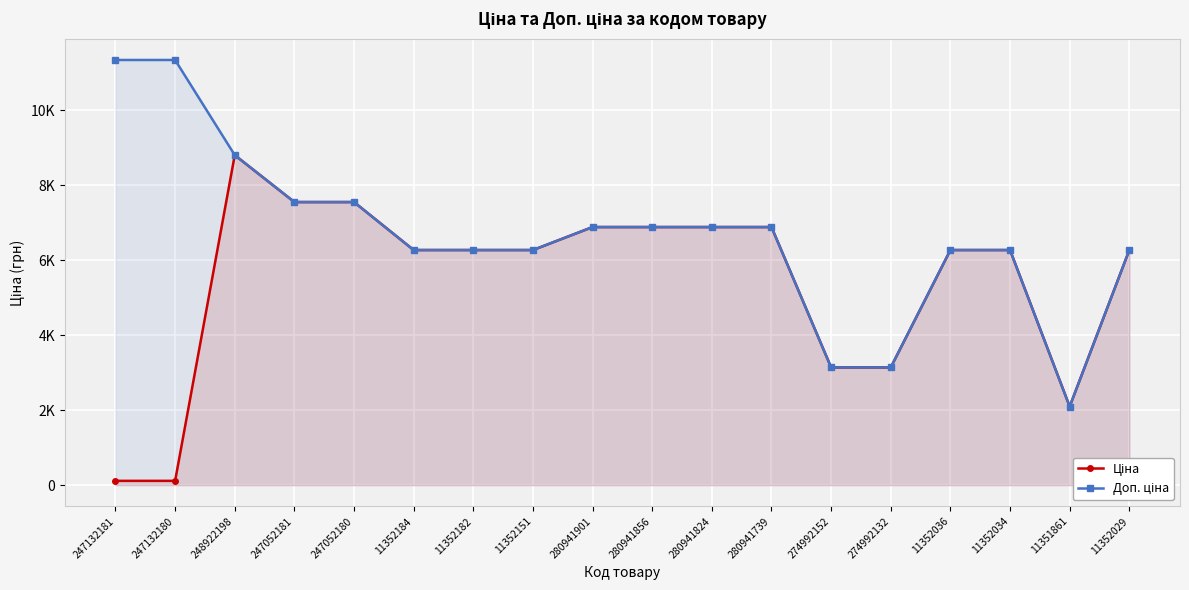

At which label is Доп. ціна closest to 6714?

280941901